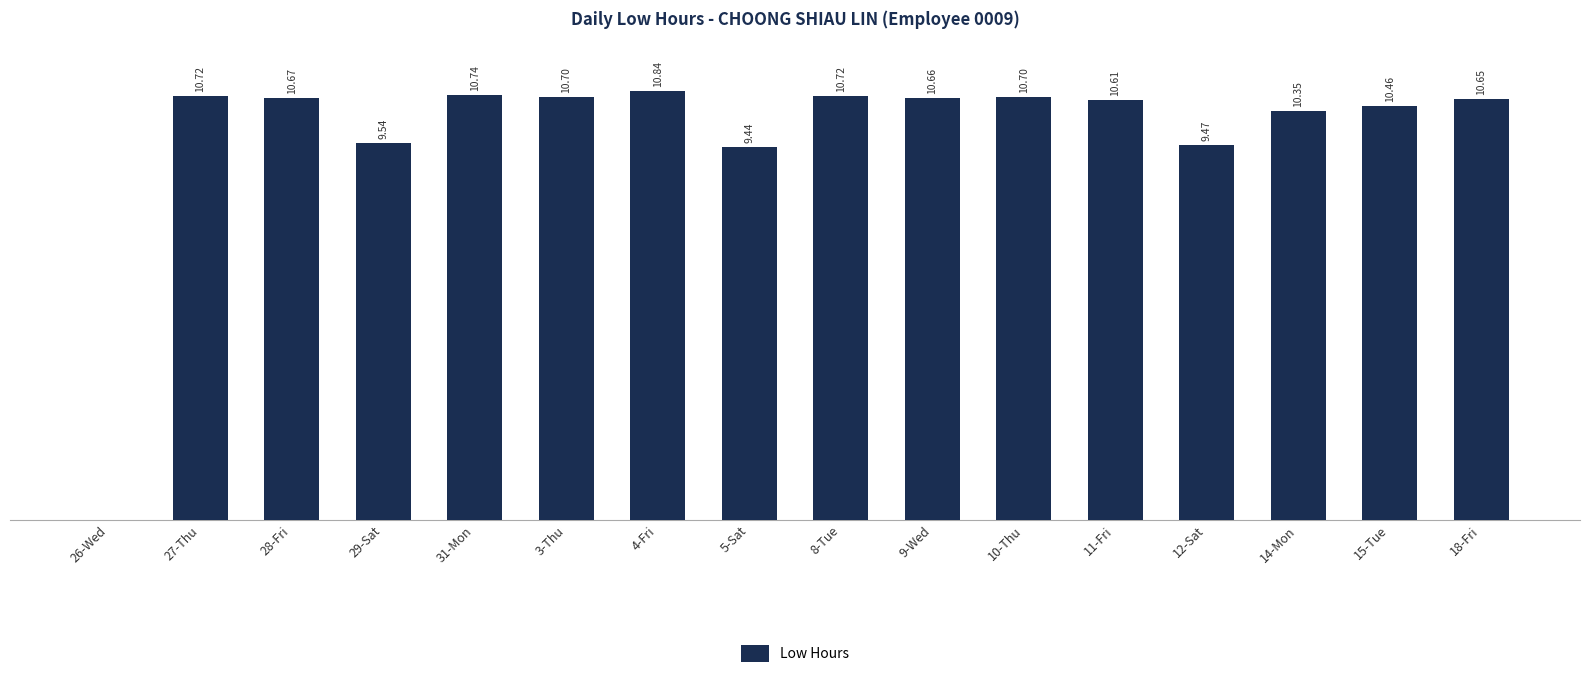

Which has a higher value, 11-Fri or 5-Sat?

11-Fri